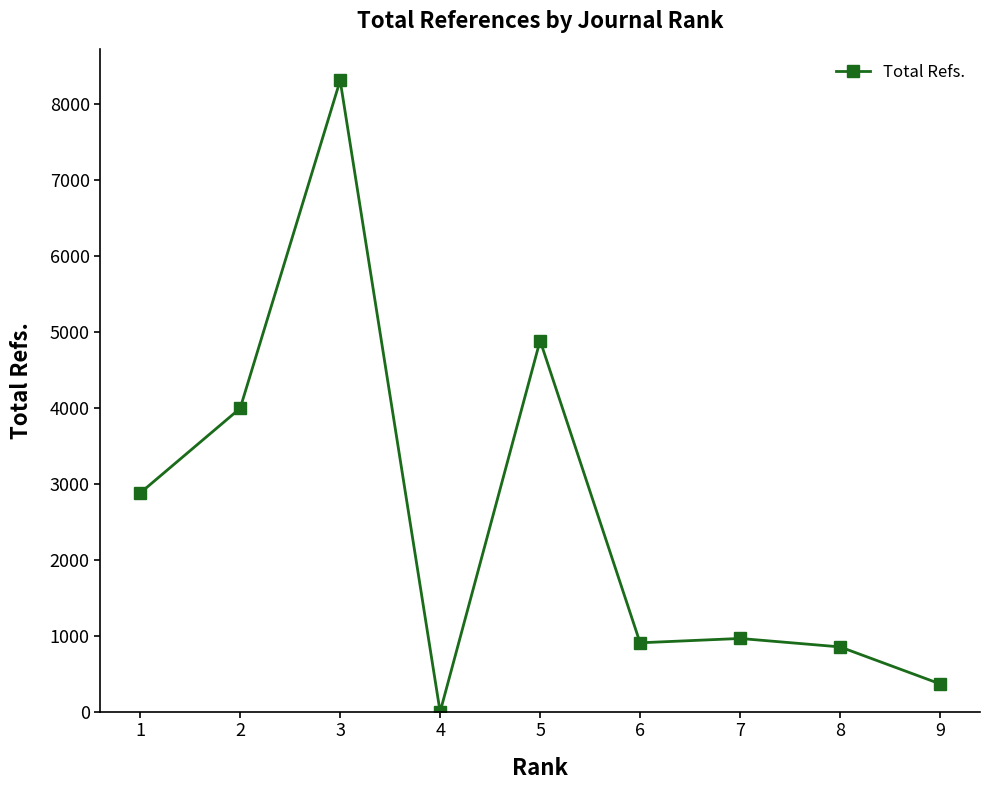

What is the ratio of the value at 1 to the value at 6?

3.2